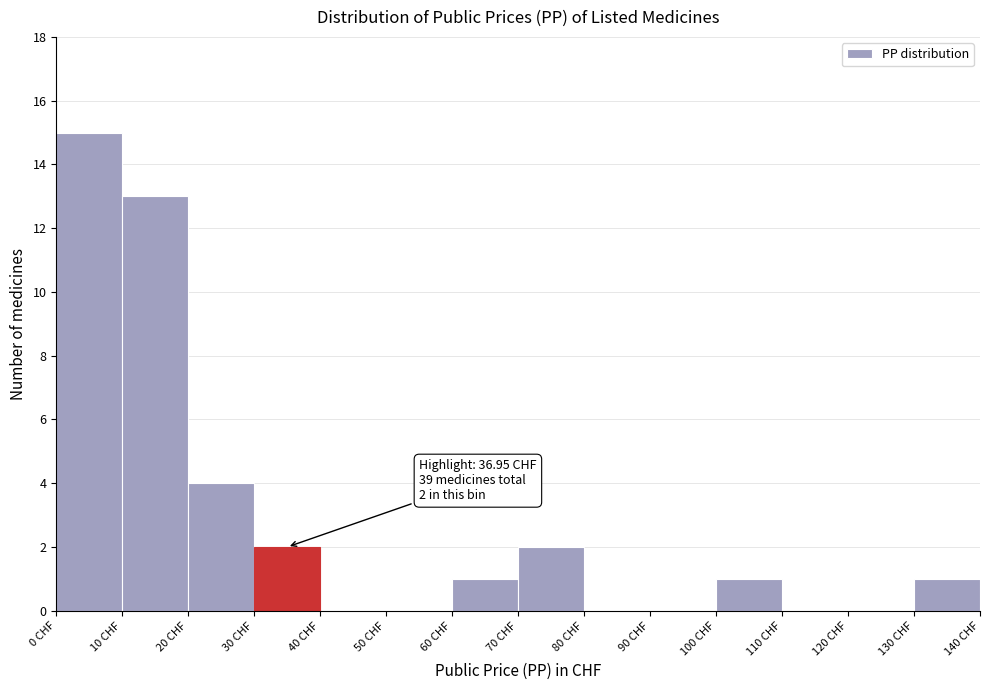

Over which range of the x-axis is the bar tallest?

0 to 10